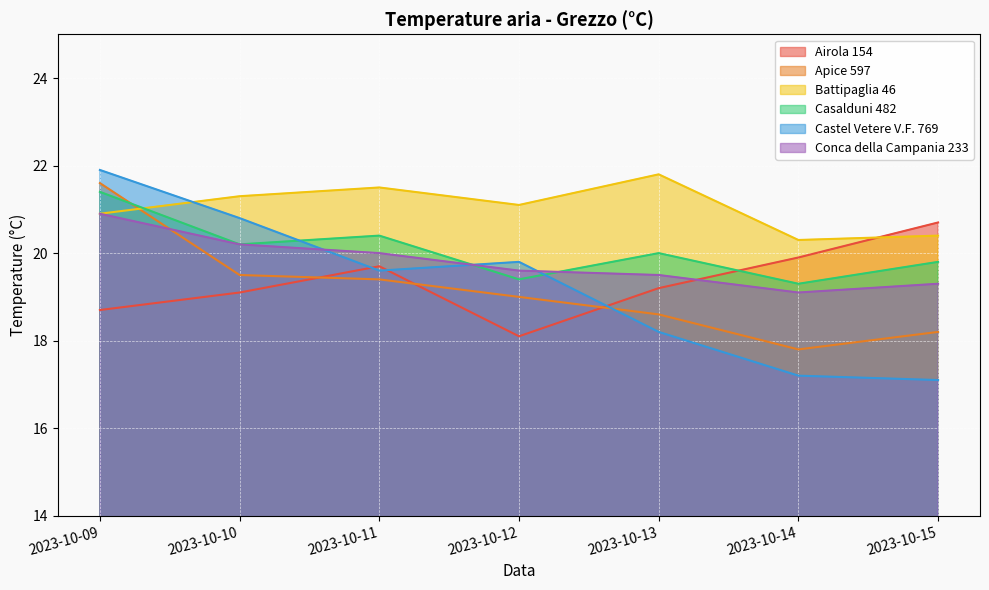

Rank the series by their maximum value, from lowest to highest.

Airola 154, Conca della Campania 233, Casalduni 482, Apice 597, Battipaglia 46, Castel Vetere V.F. 769